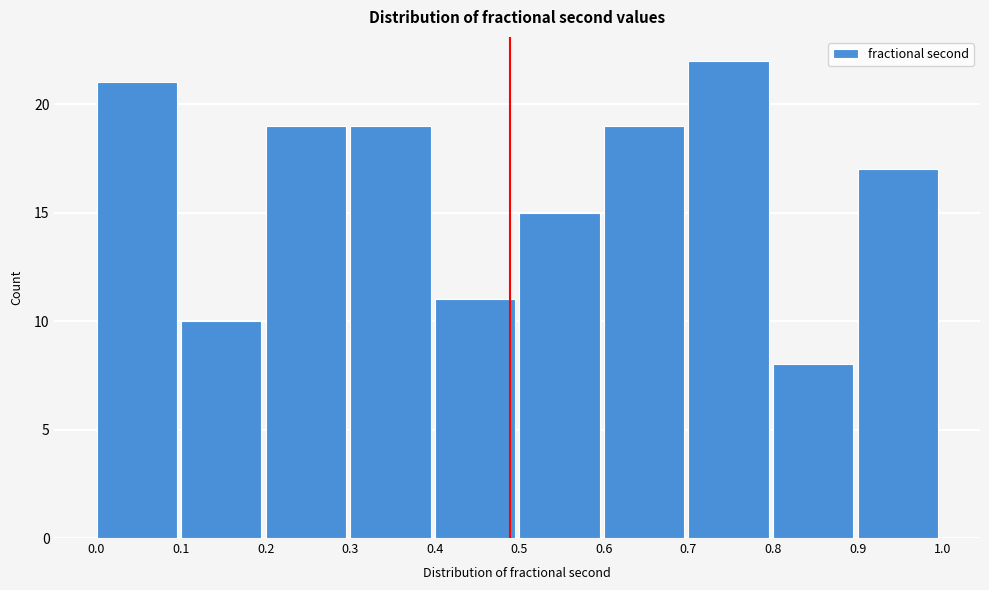

Reading left to right, list every bar in this chart as the range it spans on the x-axis followed by its height. The values are not printed on the chart, so give them approximately, as read against the axis.

0.0 to 0.1: 21
0.1 to 0.2: 10
0.2 to 0.3: 19
0.3 to 0.4: 19
0.4 to 0.5: 11
0.5 to 0.6: 15
0.6 to 0.7: 19
0.7 to 0.8: 22
0.8 to 0.9: 8
0.9 to 1.0: 17